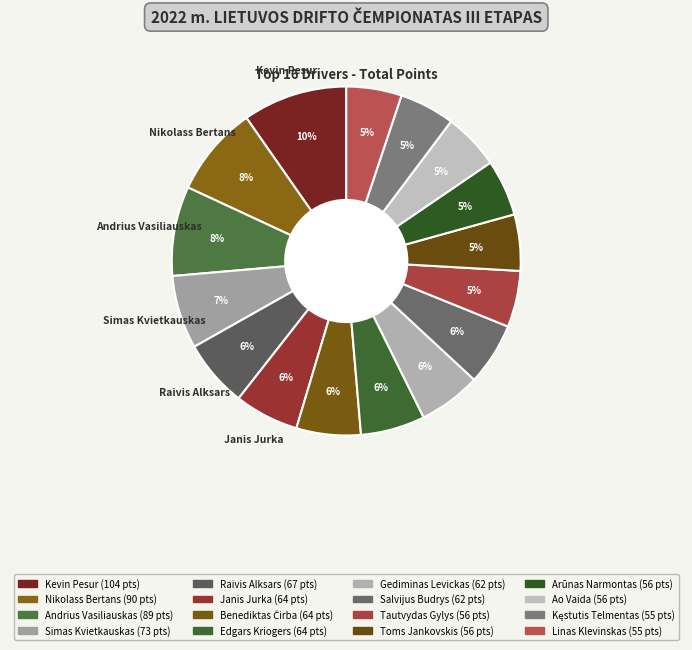

How many slices are in this pie chart?

16